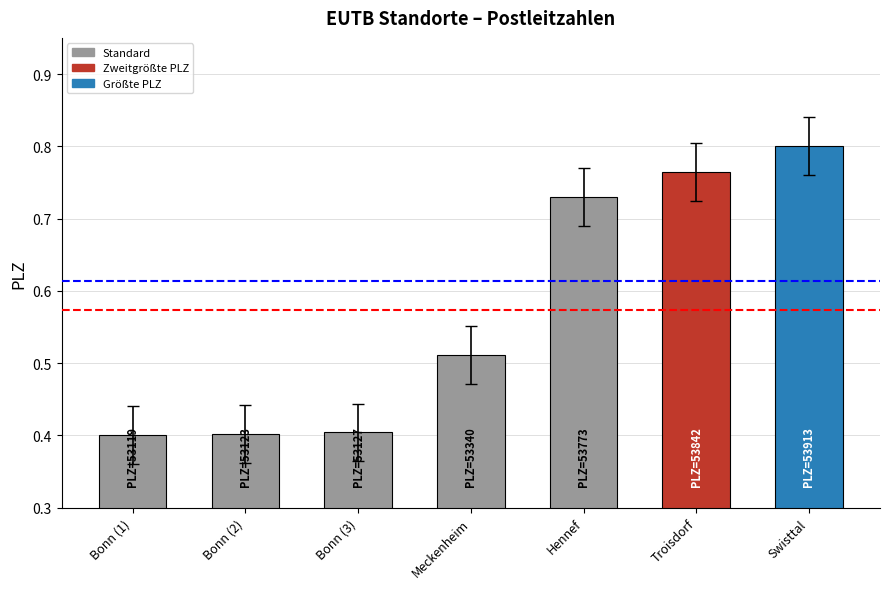

What is the greatest value displayed?

0.8